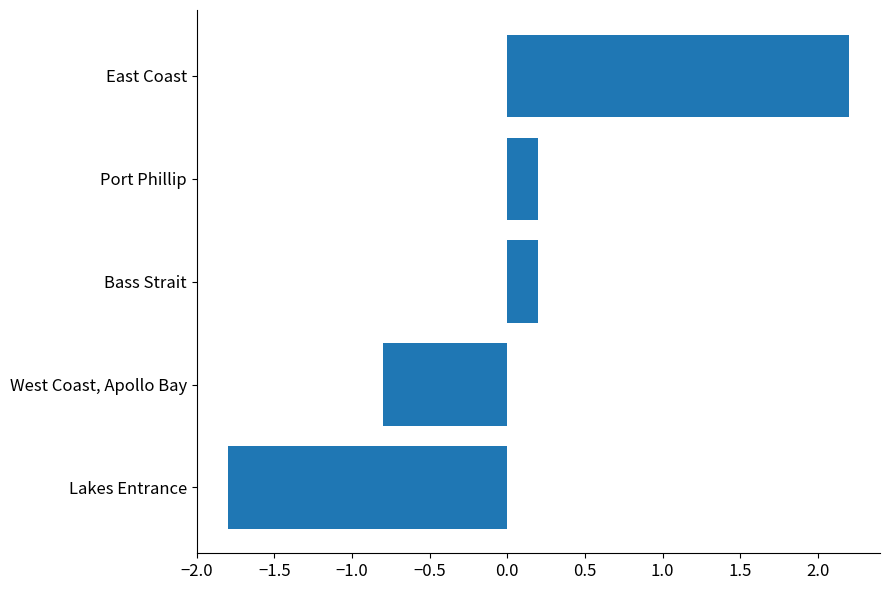

How many bars are there in total?

5